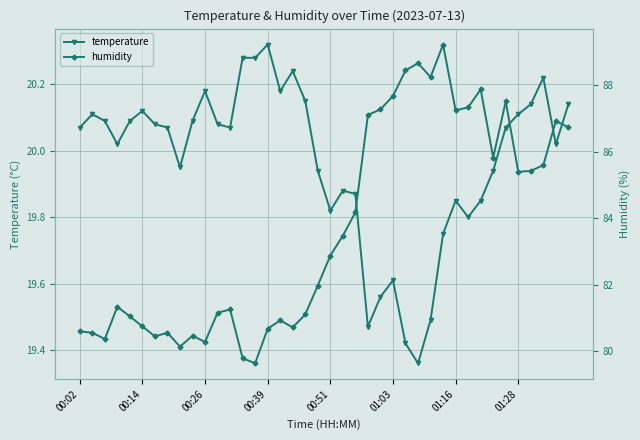

What is the greatest value displayed?

89.2